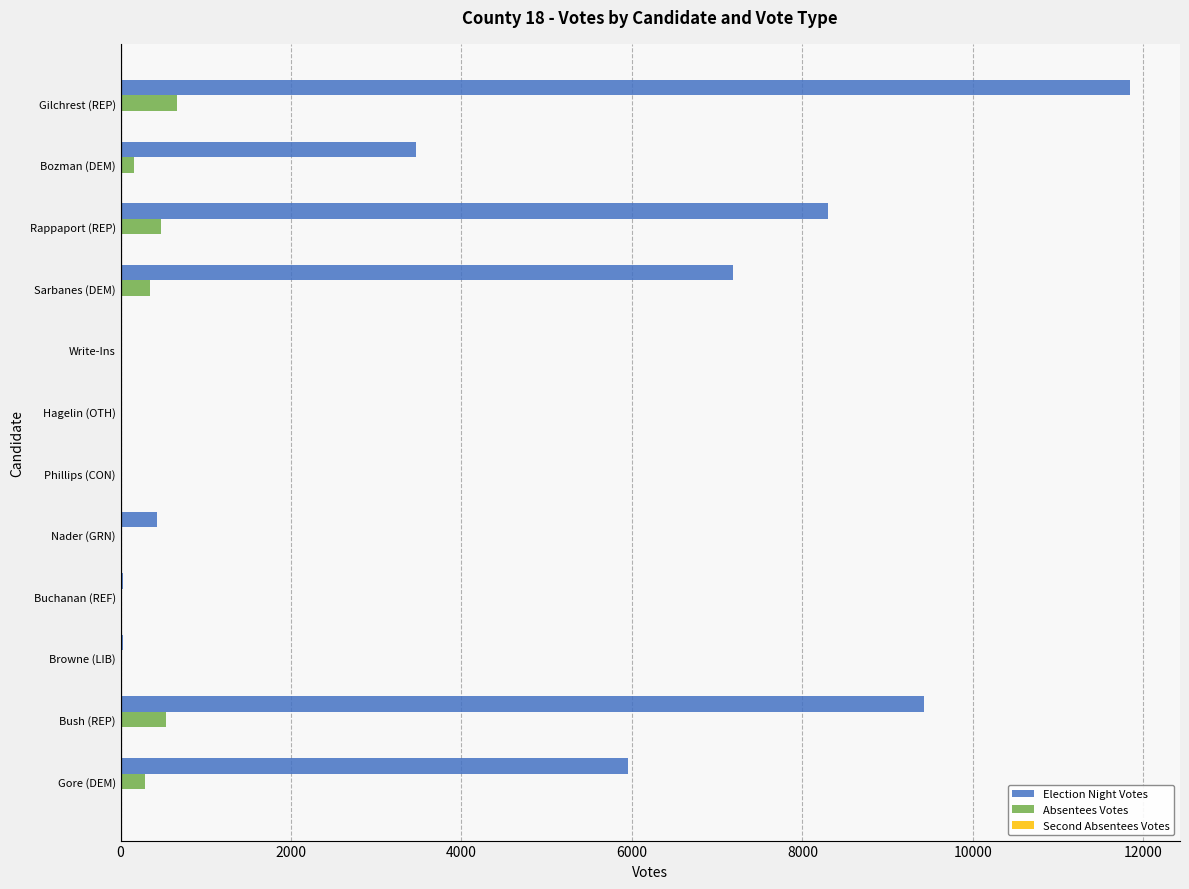

Which series has the largest total across all categories?

Election Night Votes